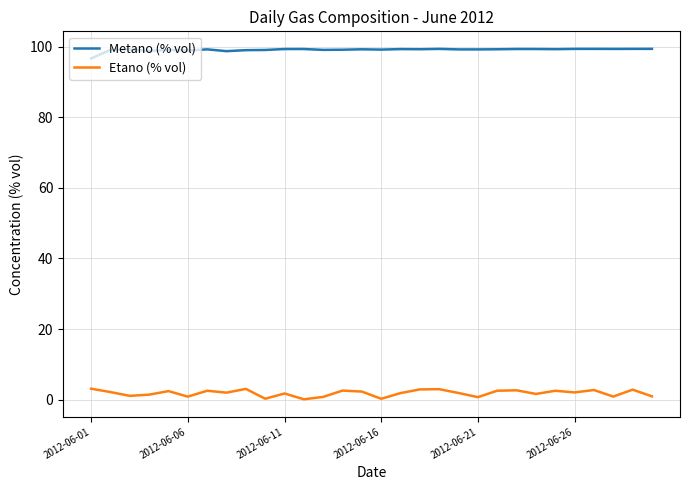

True or false: Etano (% vol) and Metano (% vol) cross at least once.

False